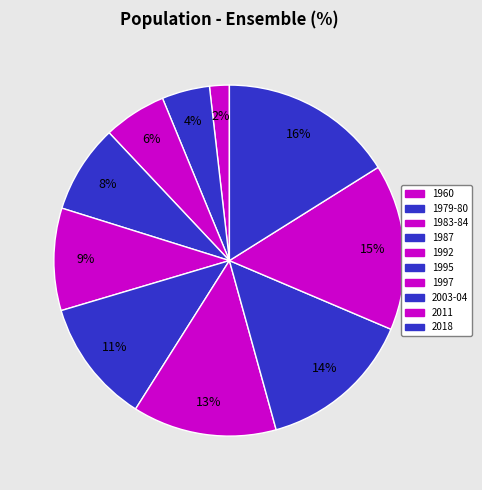

What is the smallest slice in the pie chart?

1960